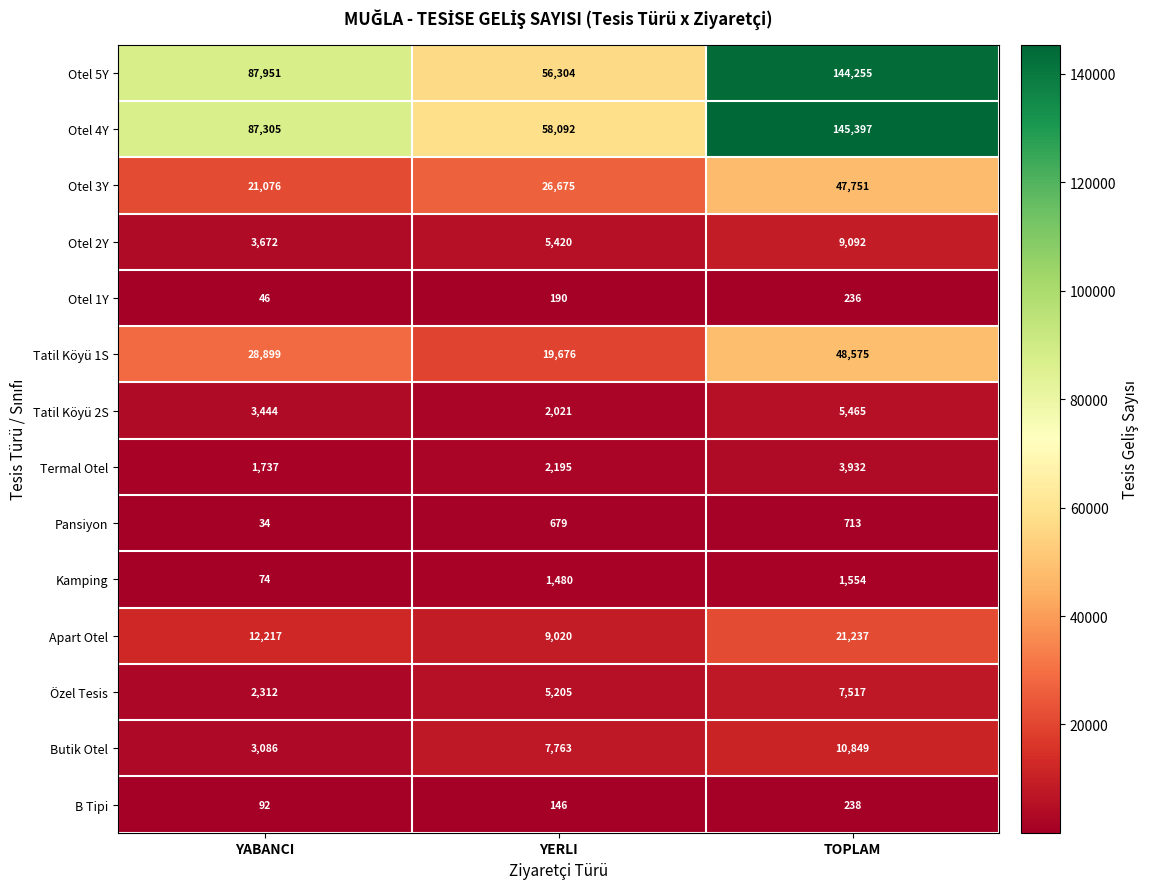

What is the total value across all series at YERLI?

194866